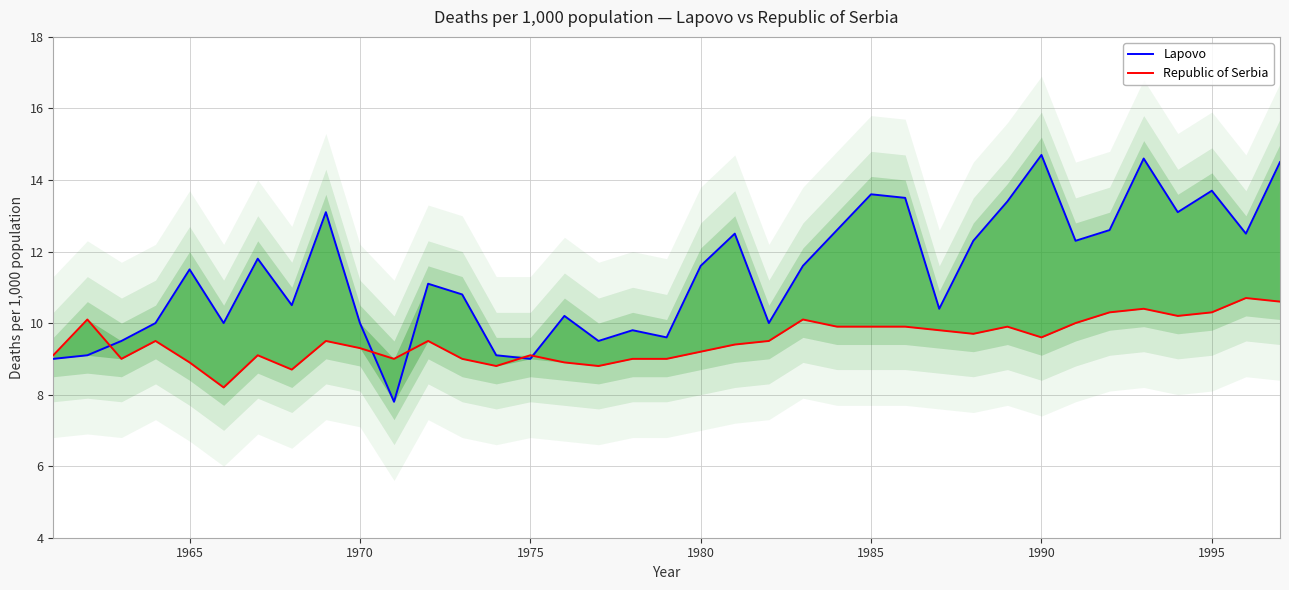

What position from the left is 1990?

30